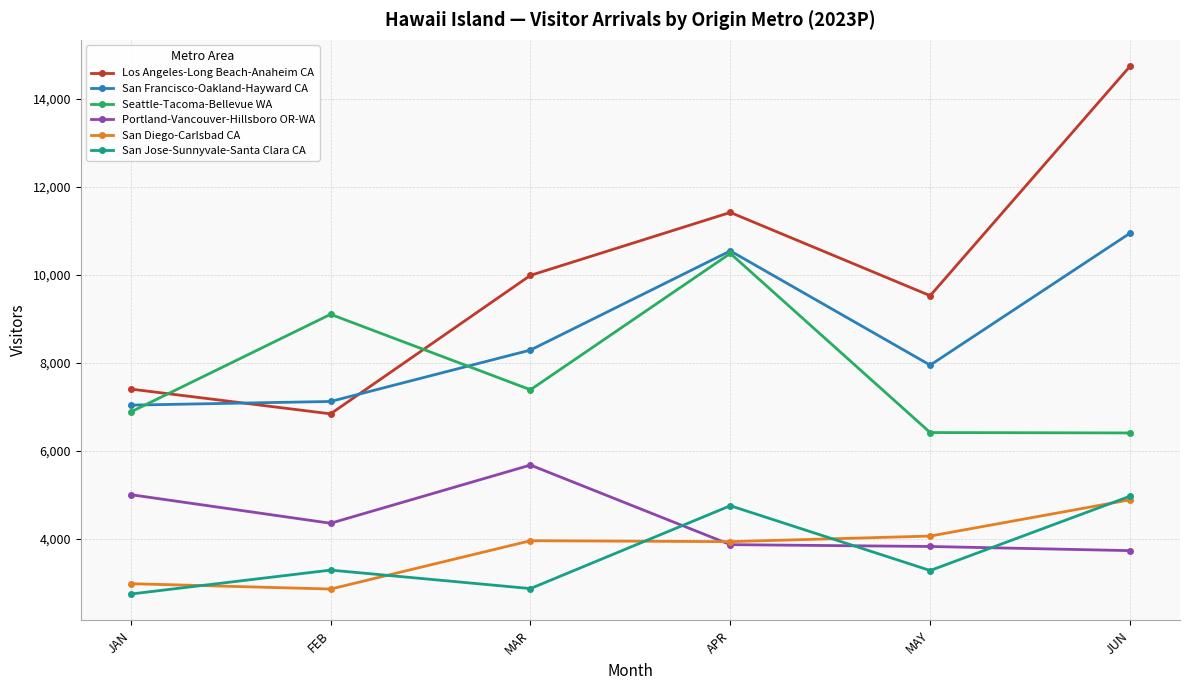

What is the approximate value of Portland-Vancouver-Hillsboro OR-WA at MAR?

5681.3